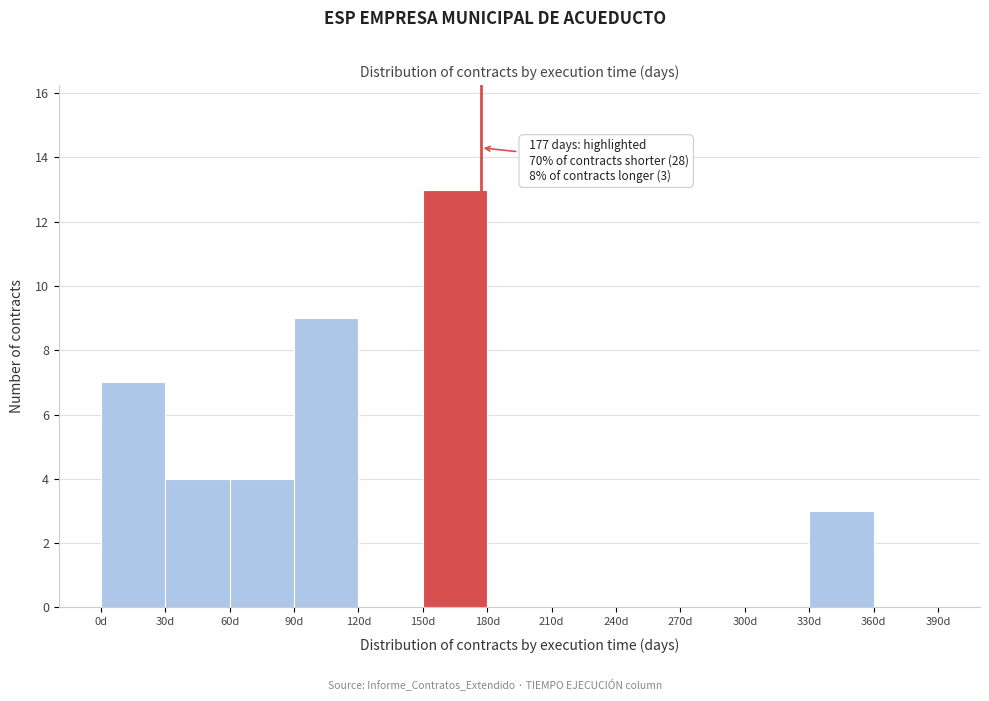

Which range on the x-axis has the tallest bar?

150 to 180